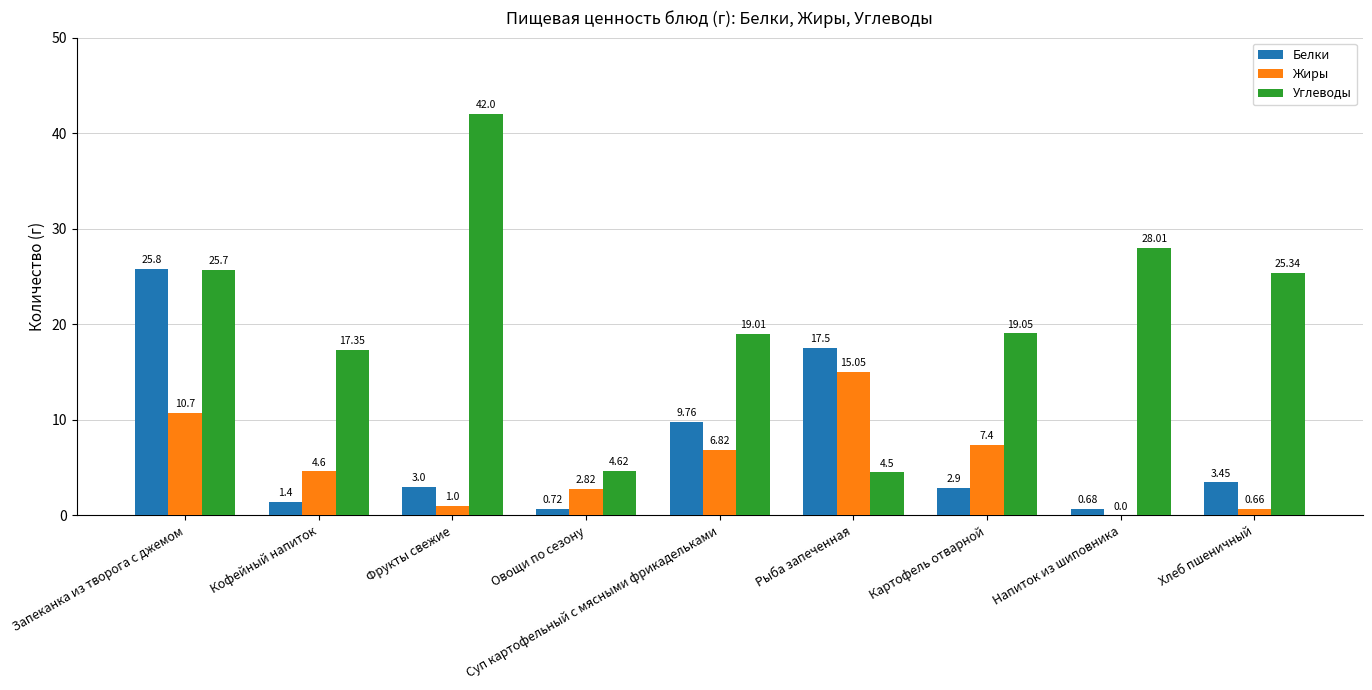

What is the sum of the Белки values at Кофейный напиток and Суп картофельный с мясными фрикадельками?

11.2